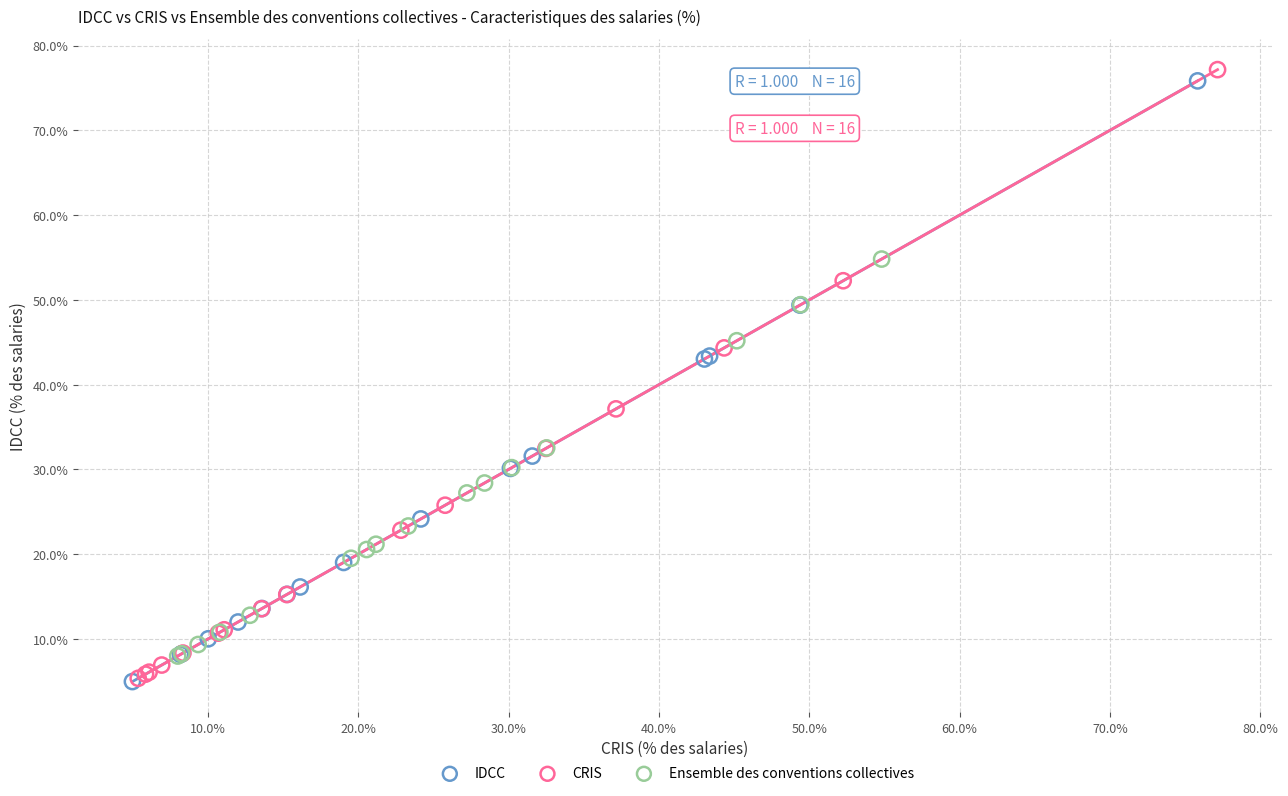

Which series has the largest Y range (max minus min)?

CRIS